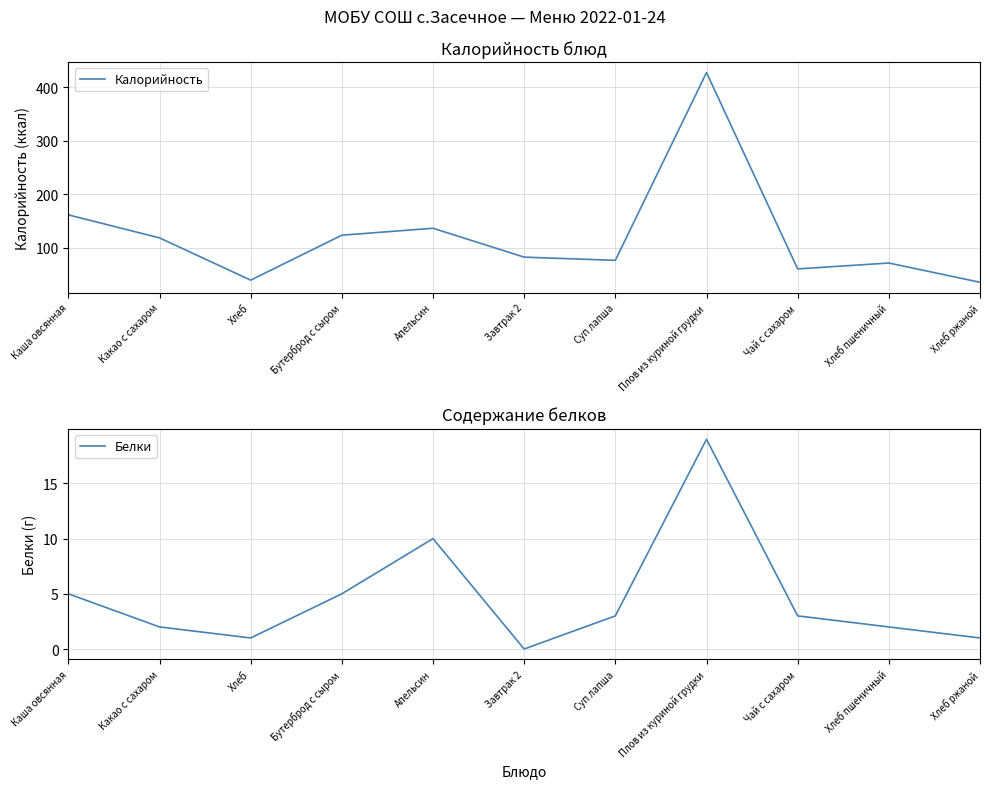

Which has a higher value, Каша овсянная or Плов из куриной грудки?

Плов из куриной грудки